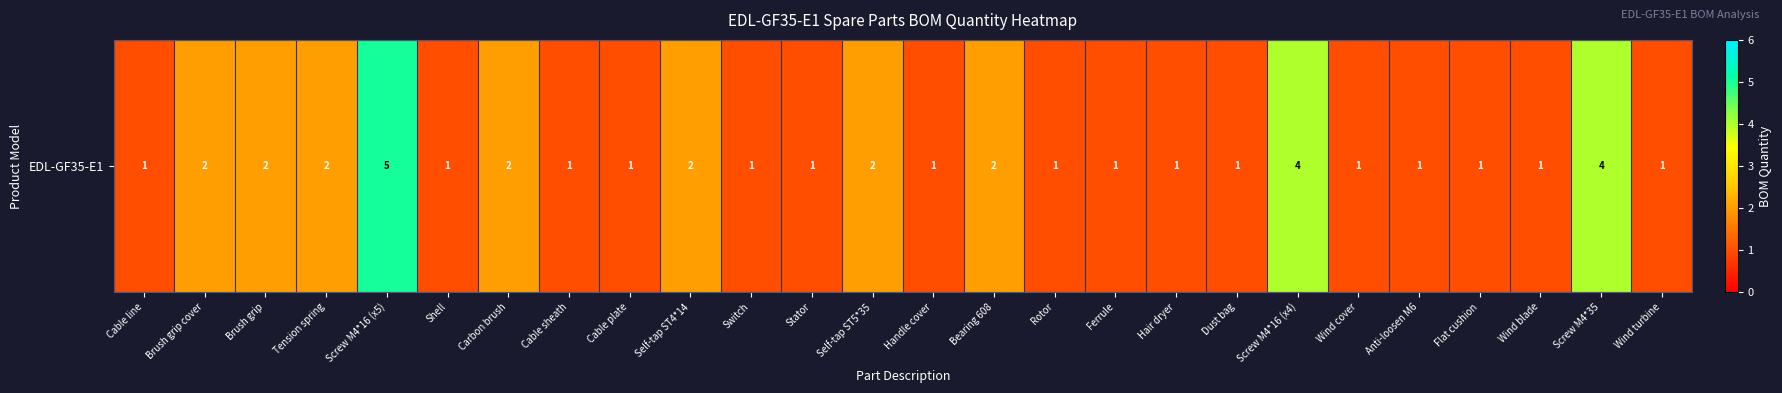

What is the sum of the values at Dust bag and Brush grip?

3